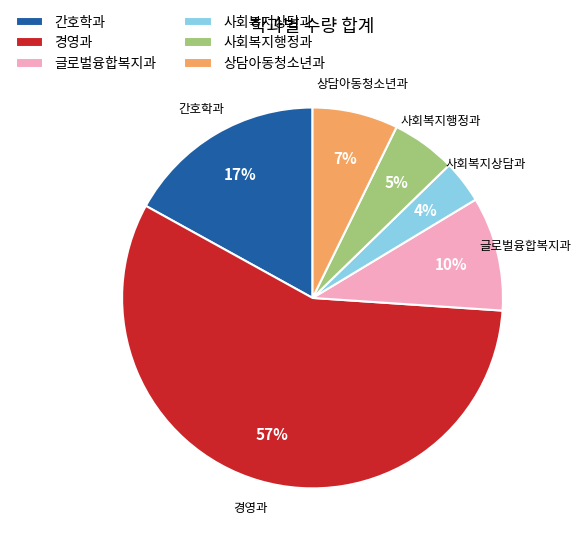

How many segments does this pie chart have?

6